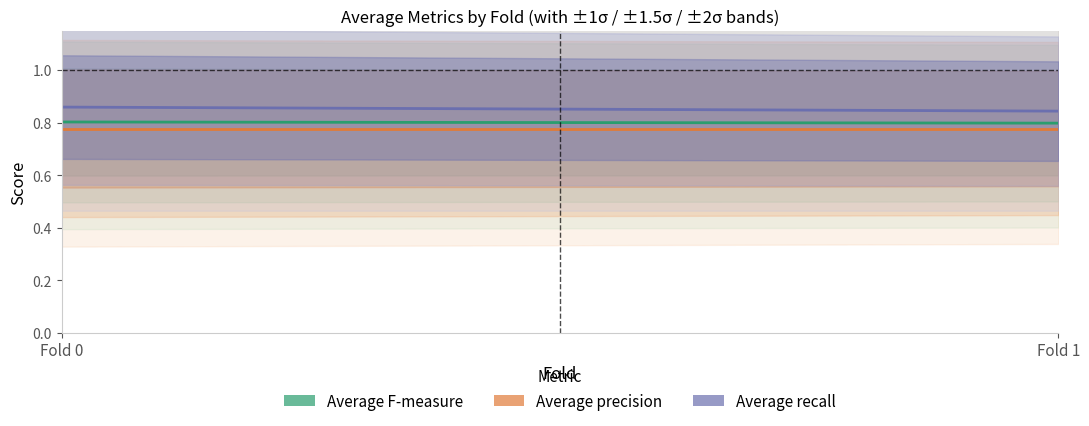

Is the value of pr_std at Fold 0 greater than the value of Average precision at Fold 1?

No